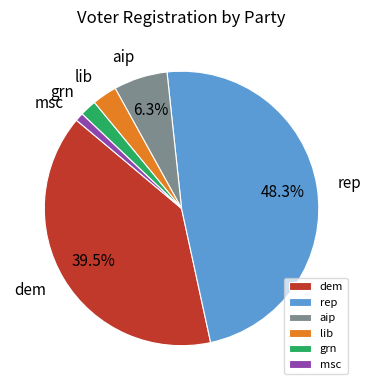

Is rep the majority of the pie?

No